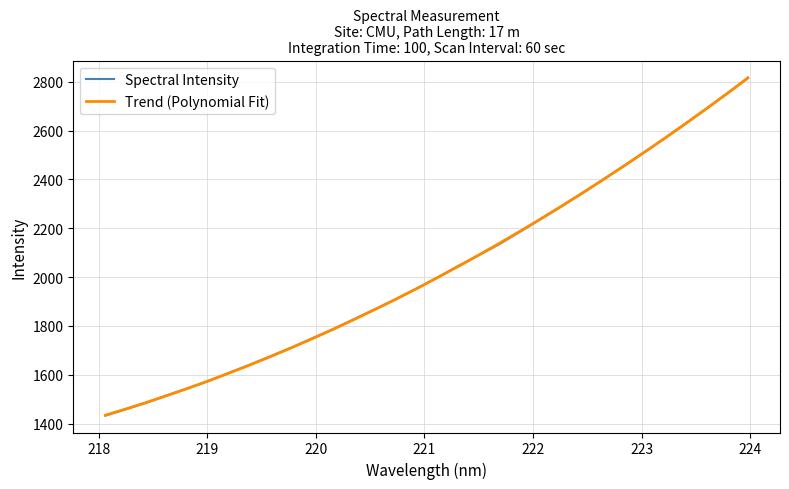

Which series has the widest spread of values?

Spectral Intensity